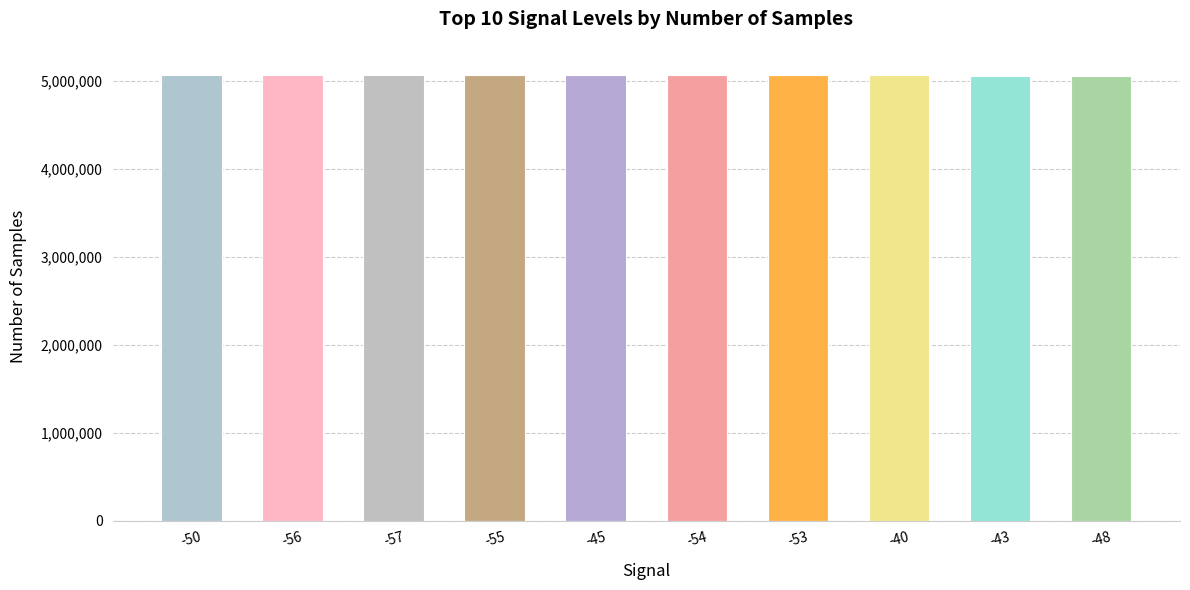

How many data points are less than 5068803?

5